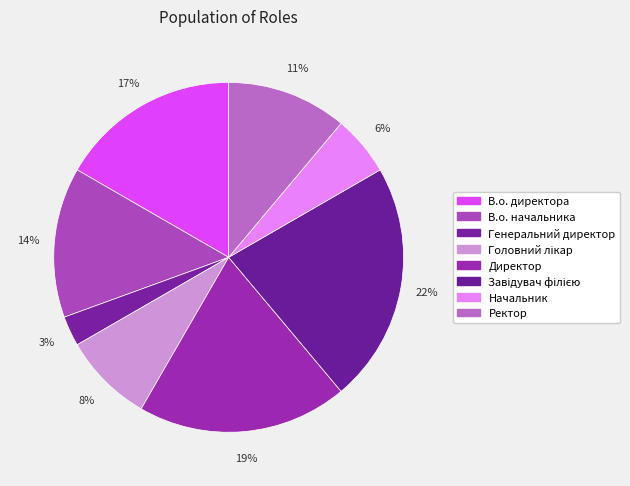

What percentage do В.о. начальника and В.о. директора together represent?

30.6%